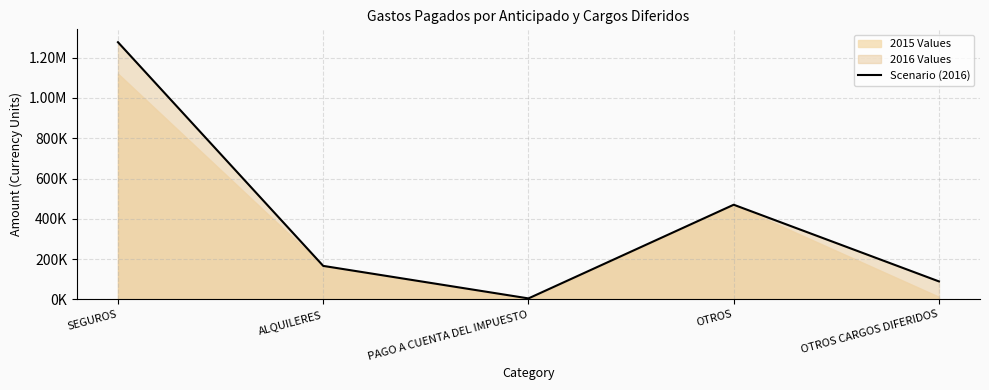

What is the label of the 2nd point from the right?

OTROS